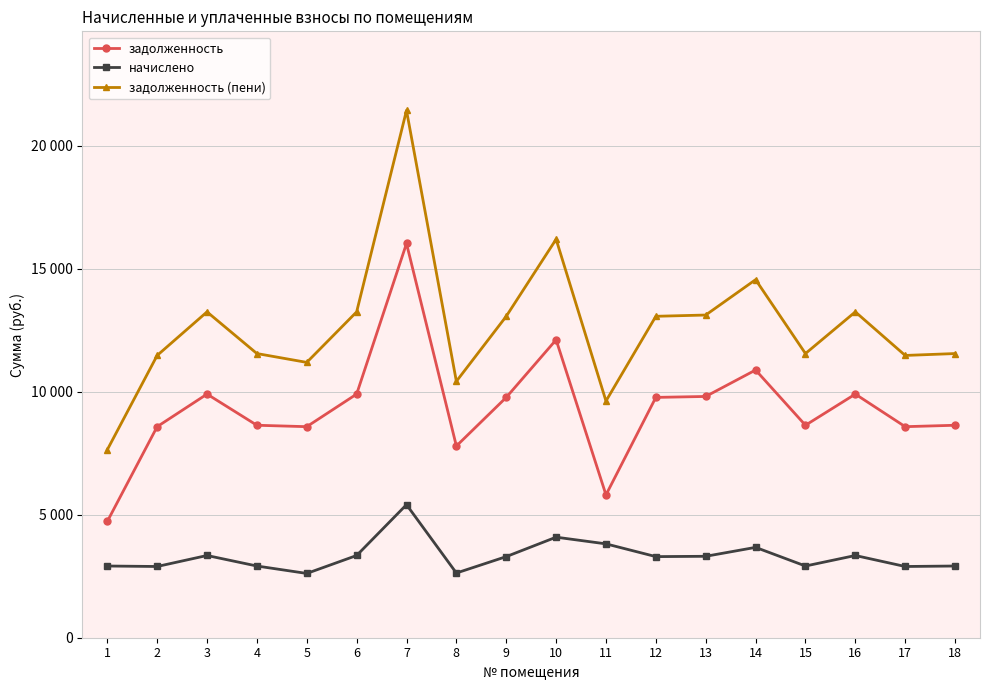

Does the chart have visible grid lines?

Yes